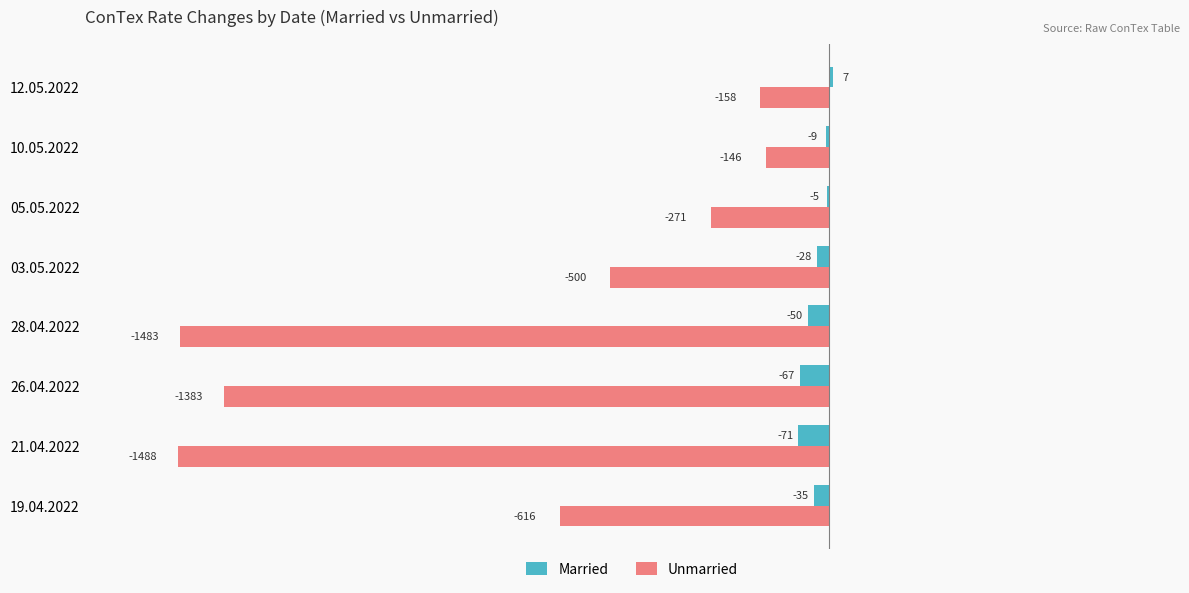

Between 05.05.2022 and 12.05.2022, which series saw the biggest shift?

Unmarried